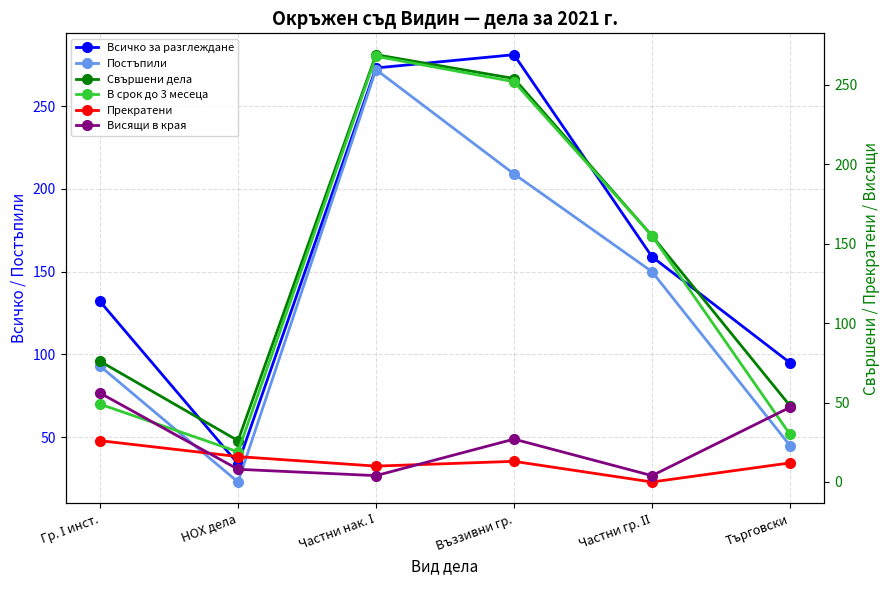

Is it true that Всичко за разглеждане equals 132 at Гр. І инст.?

True